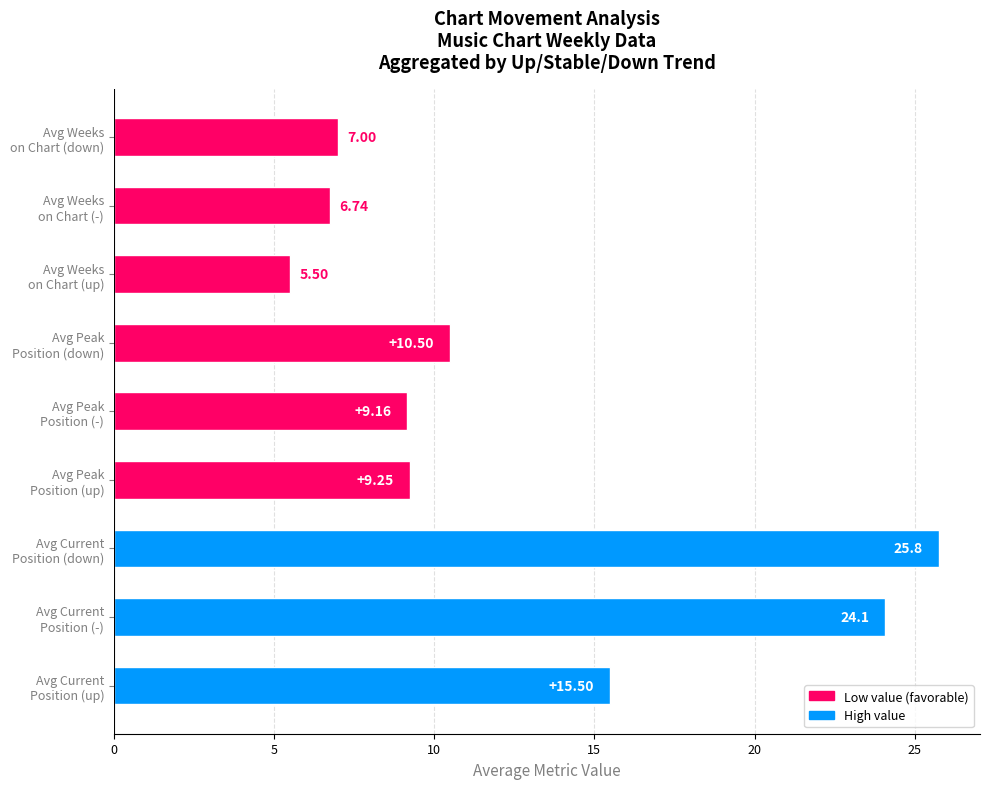

Rank the categories by value from lowest to highest.

Avg Weeks
on Chart (up), Avg Weeks
on Chart (-), Avg Weeks
on Chart (down), Avg Peak
Position (-), Avg Peak
Position (up), Avg Peak
Position (down), Avg Current
Position (up), Avg Current
Position (-), Avg Current
Position (down)